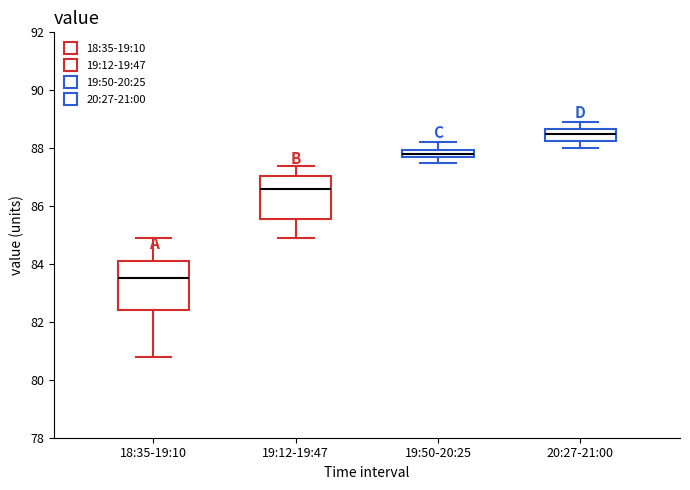

Which box has the highest median line?

20:27-21:00